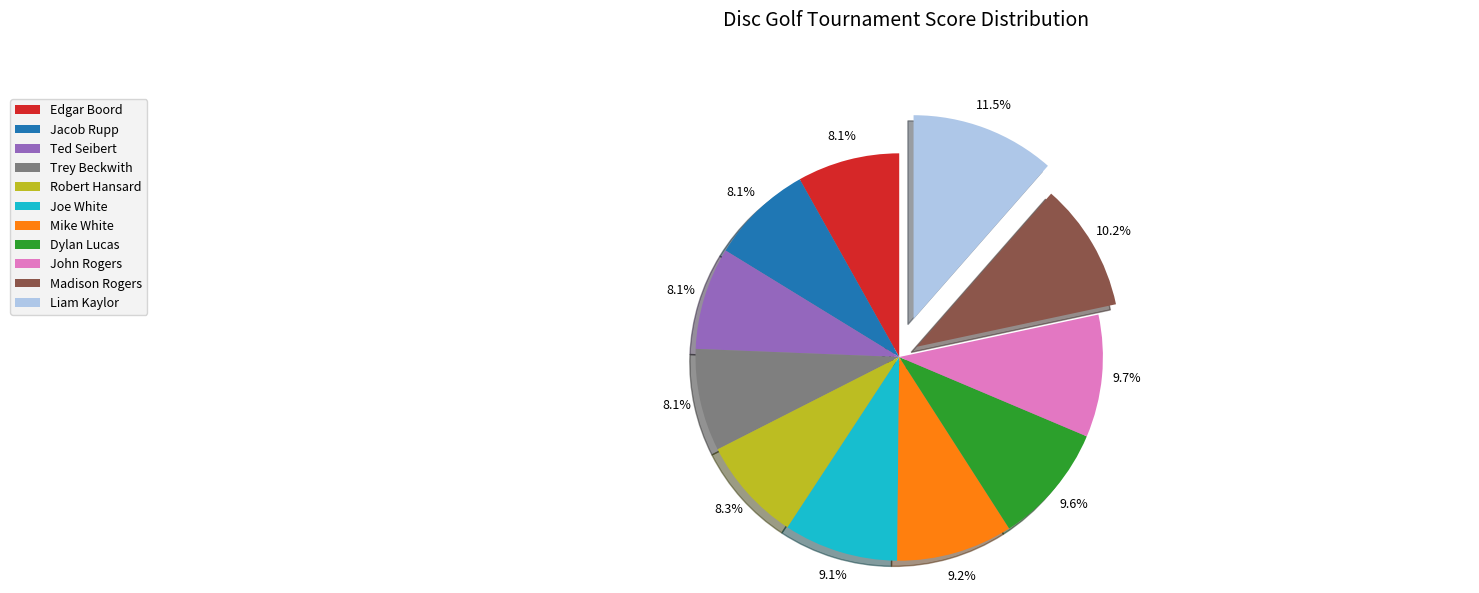

What percentage is NOT represented by Liam Kaylor?

88.5%